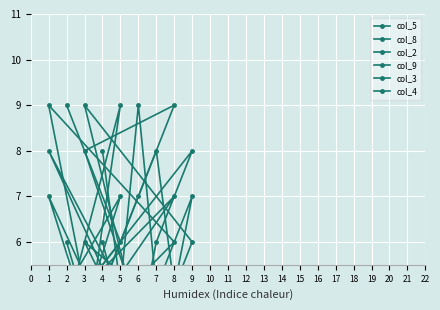

What is the lowest value of the col_8 series?

1